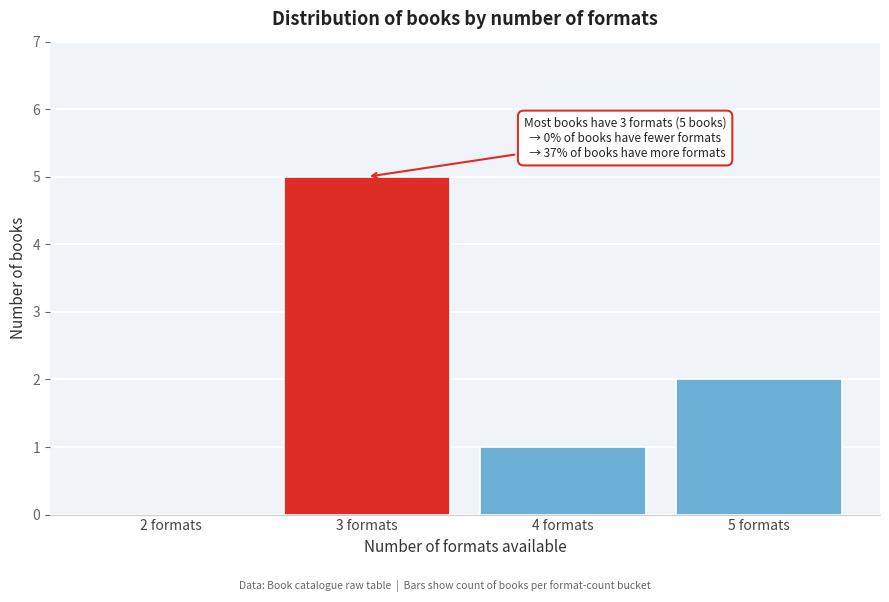

Reading right to left, extract all data points from this chart.

5 formats=2	4 formats=1	3 formats=5	2 formats=0